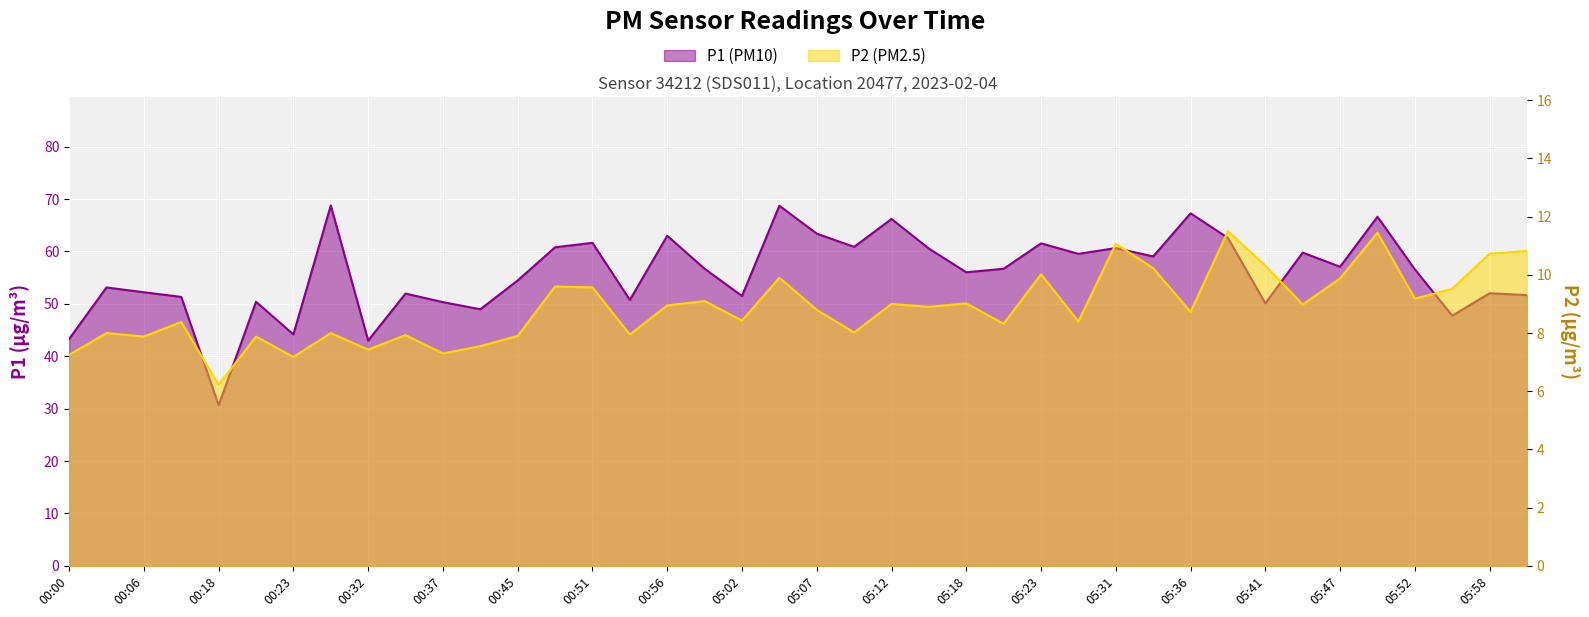

Is the value of P2 at 05:31 greater than the value of P1 at 00:32?

No